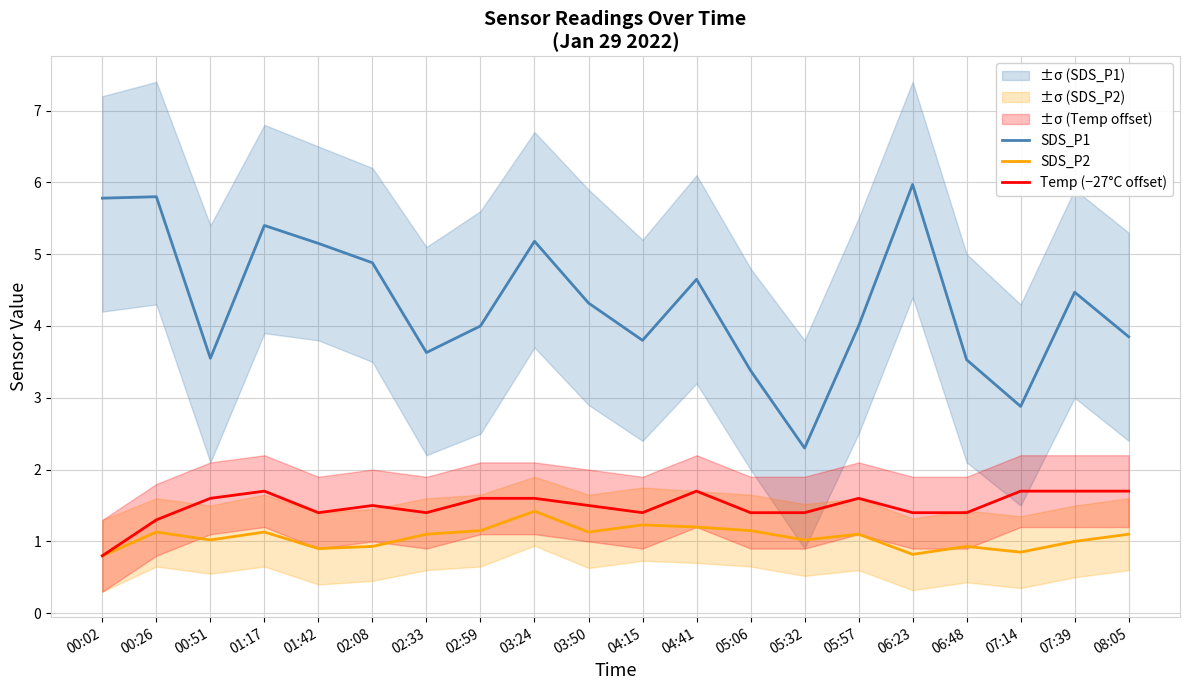

Is it true that SDS_P1 equals 1.5 at 03:50?

False